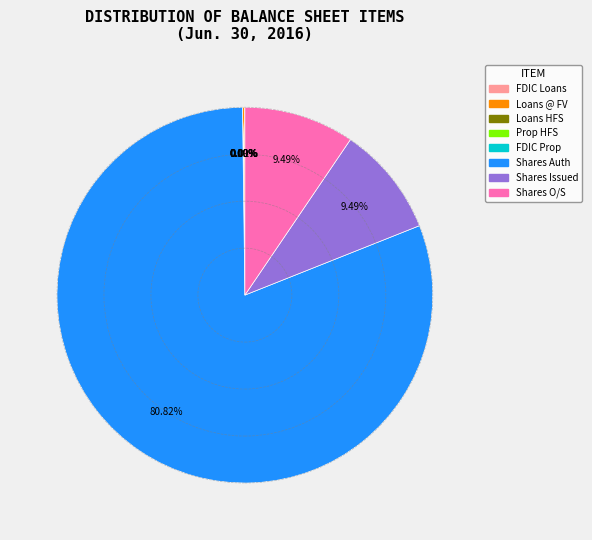

What is the largest slice in the pie chart?

Shares Auth